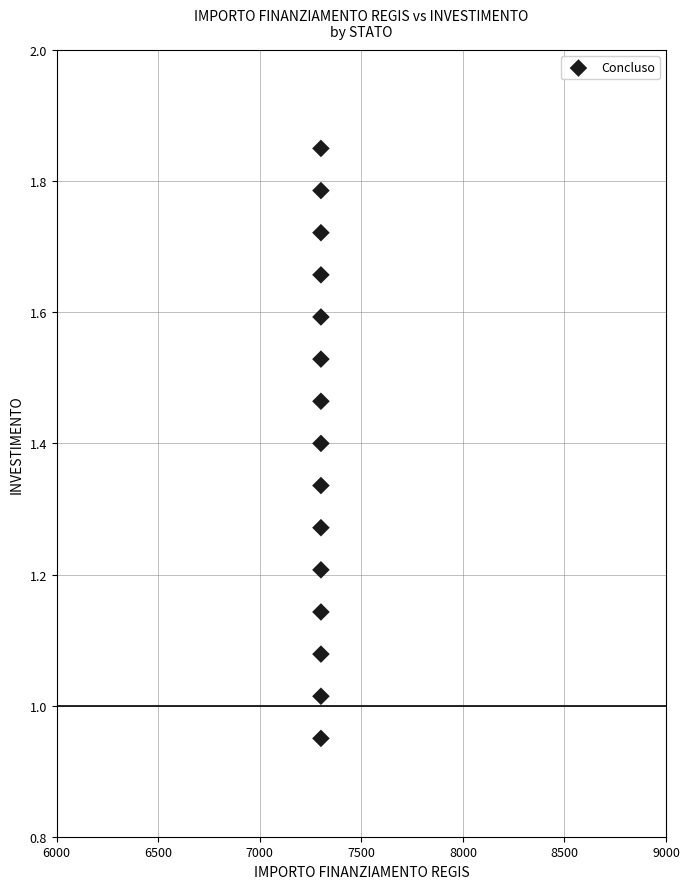

How many data points are displayed?

15